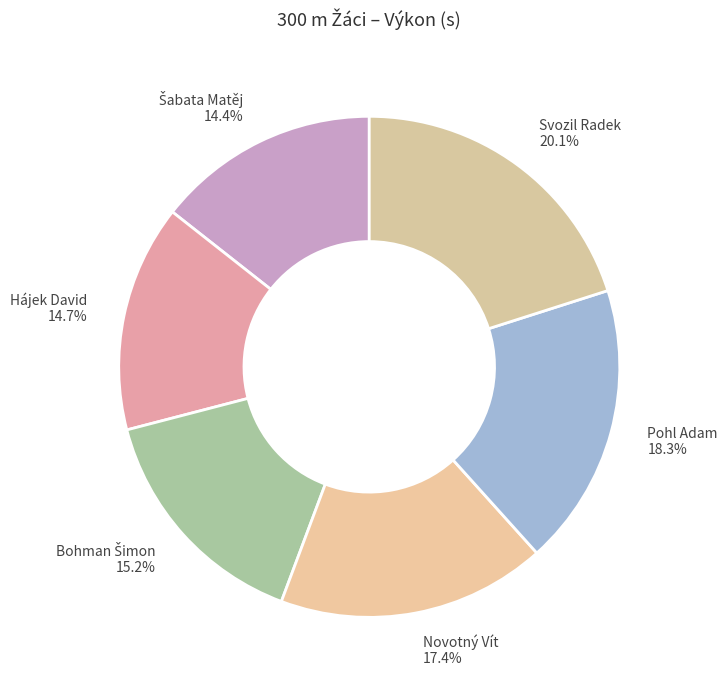

Which has a higher value, Novotný Vít or Pohl Adam?

Pohl Adam